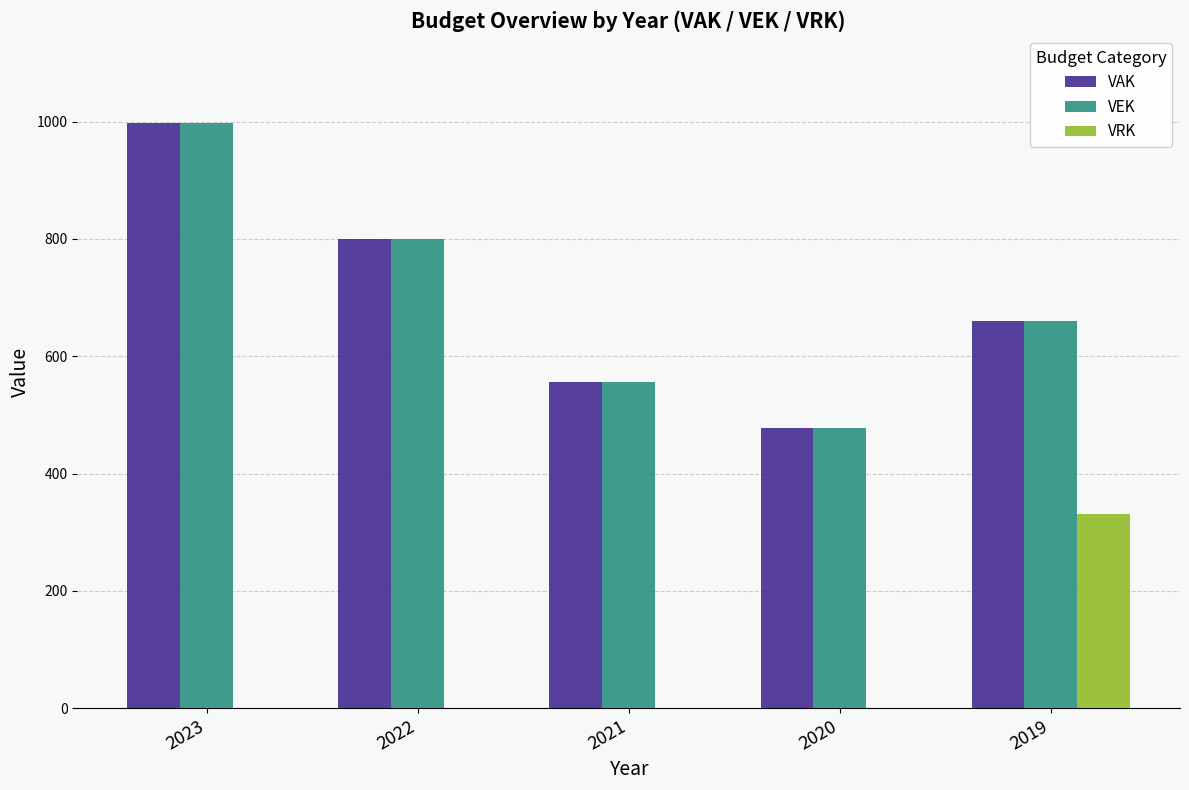

Reading left to right, what are all the values shown in this chart?

VAK: 997	800	556	478	660
VEK: 997	800	556	478	660
VRK: 0	0	0	0	331